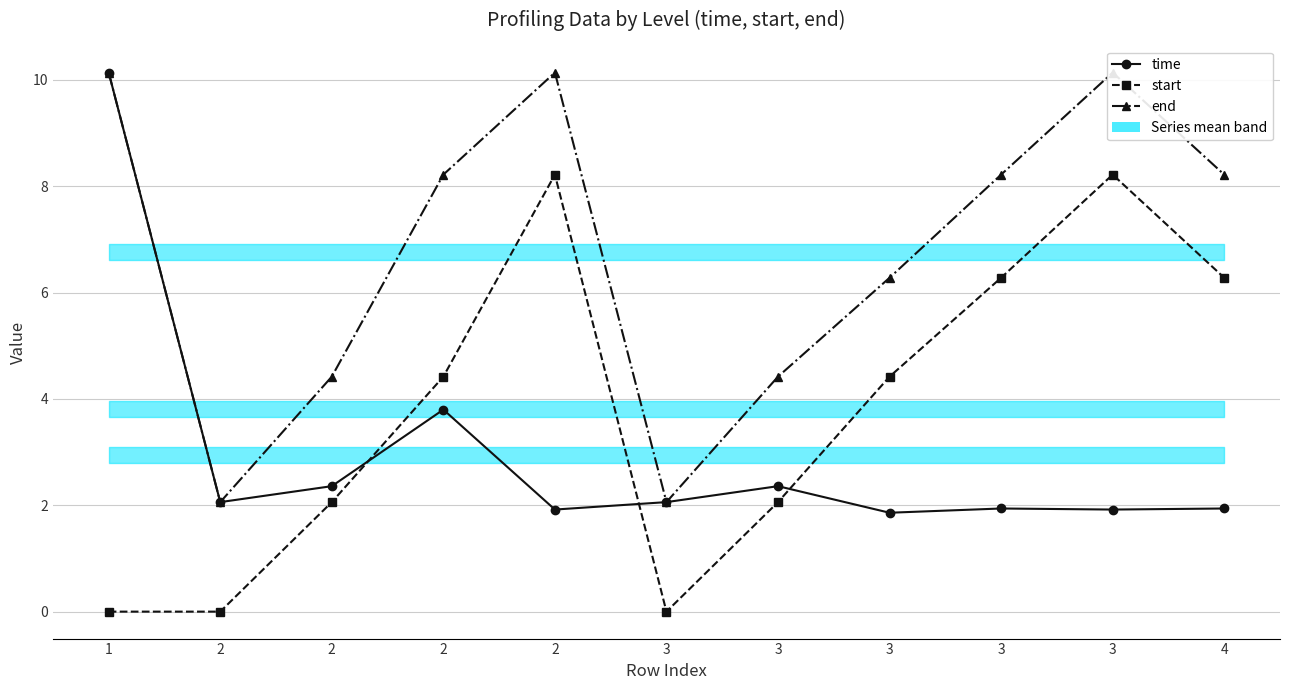

Where do start and time first cross each other?

2 and 2